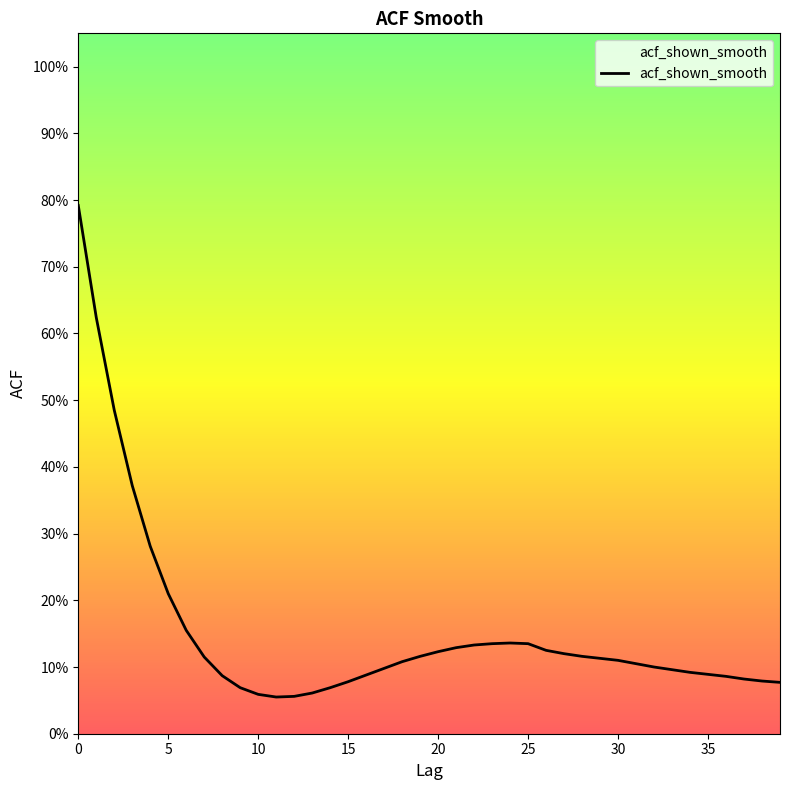

What is the label of the 5th point from the left?

20